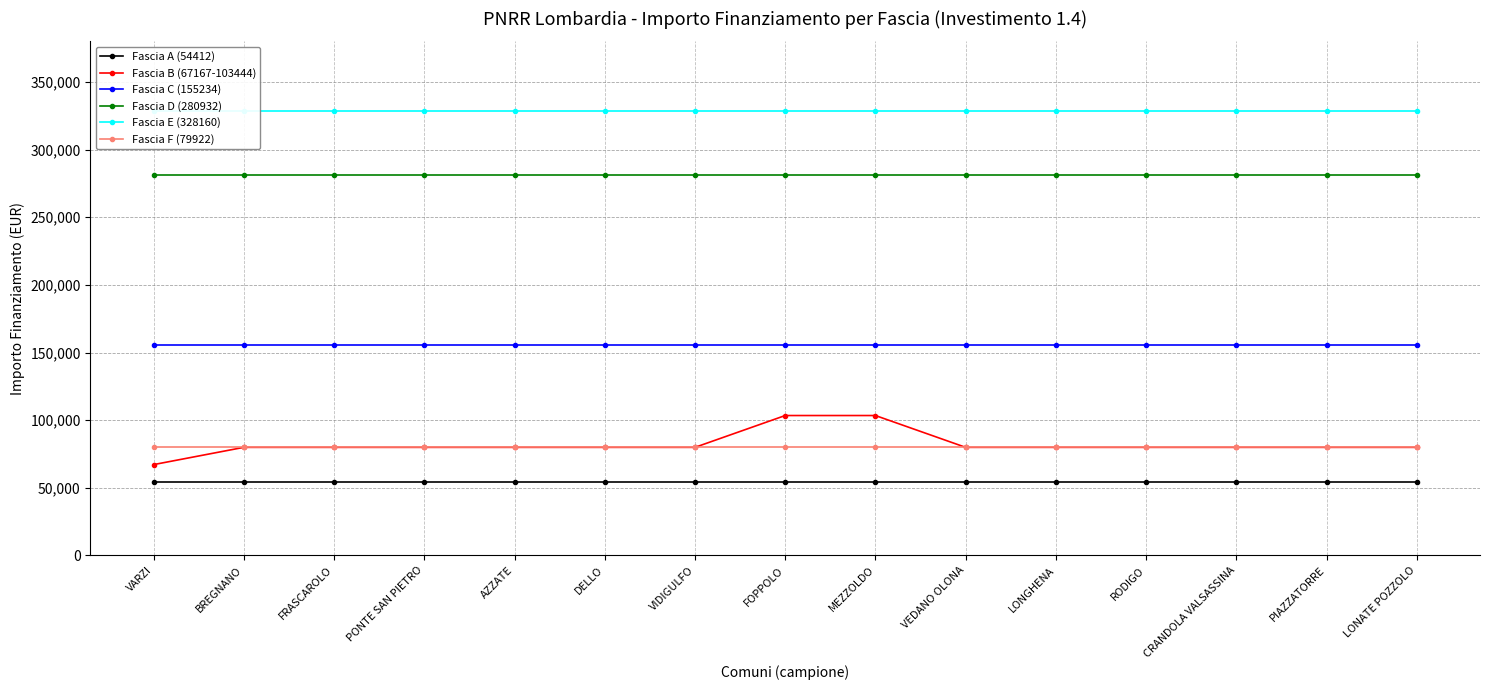

At which category is the sum across all series the highest?

FOPPOLO